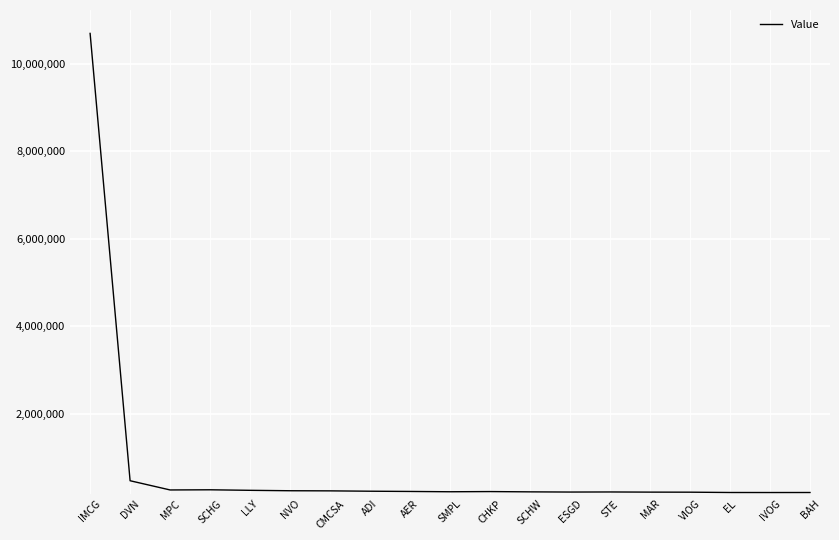

Count the number of data series in this chart.

1